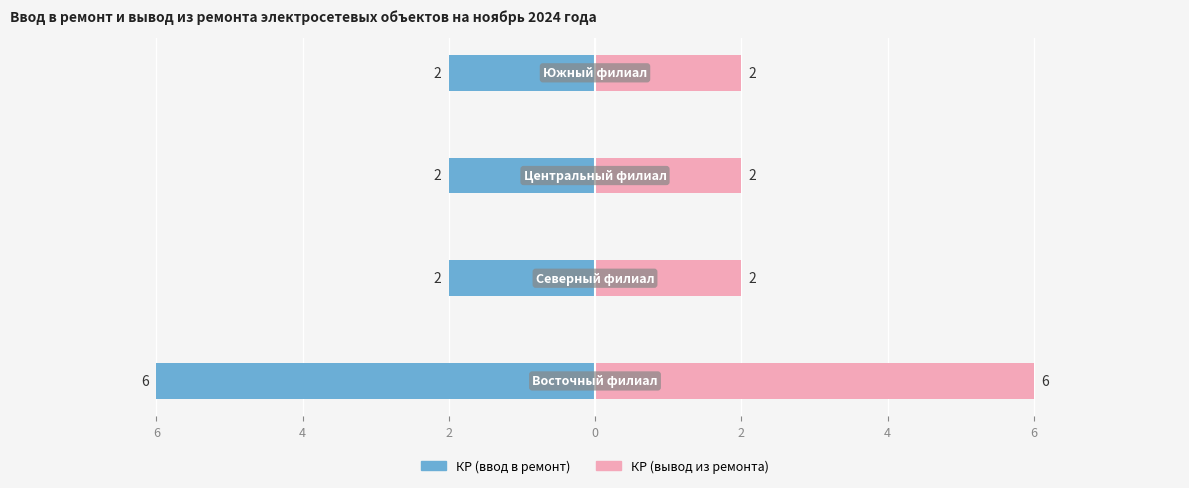

What is the spread (max minus min) of values at 6?

12